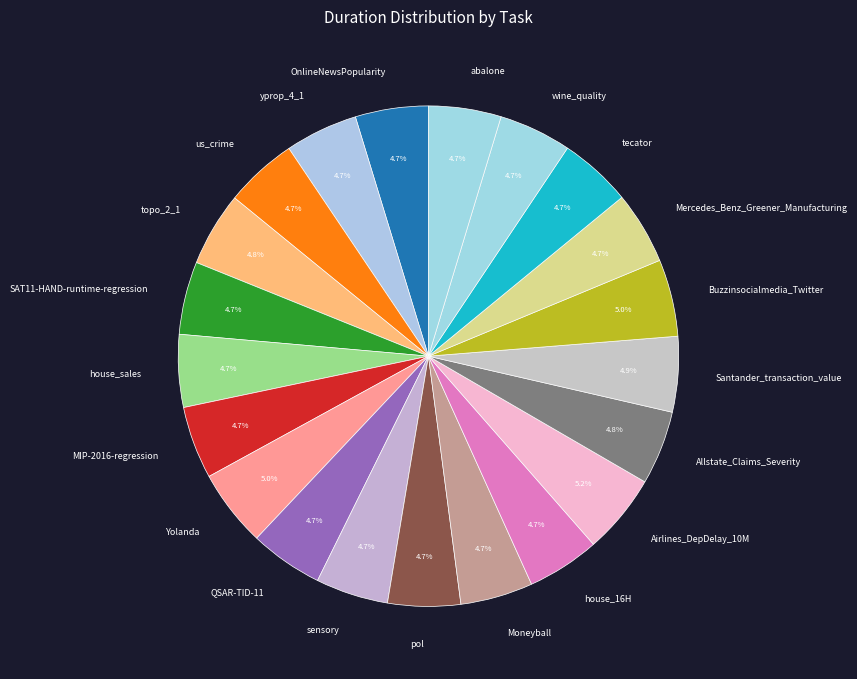

Does Yolanda represent more than half of the total?

No